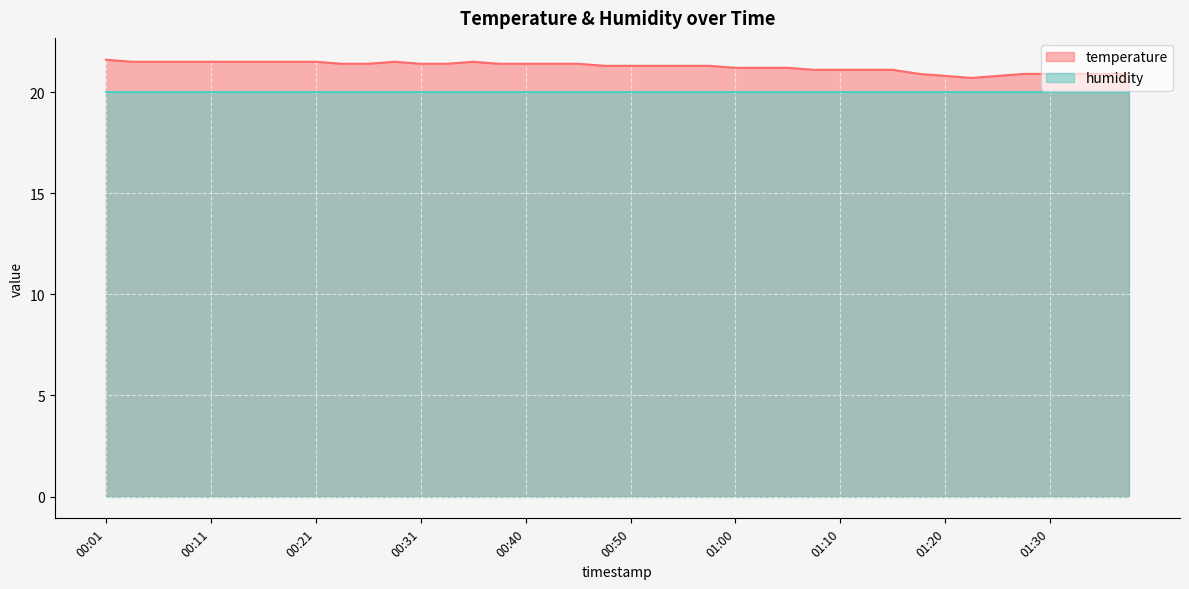

At which category does the chart reach its peak across all series?

00:01